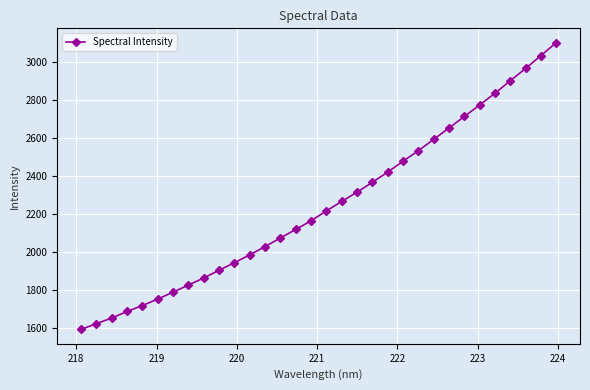

What is the smallest value displayed?

1593.8